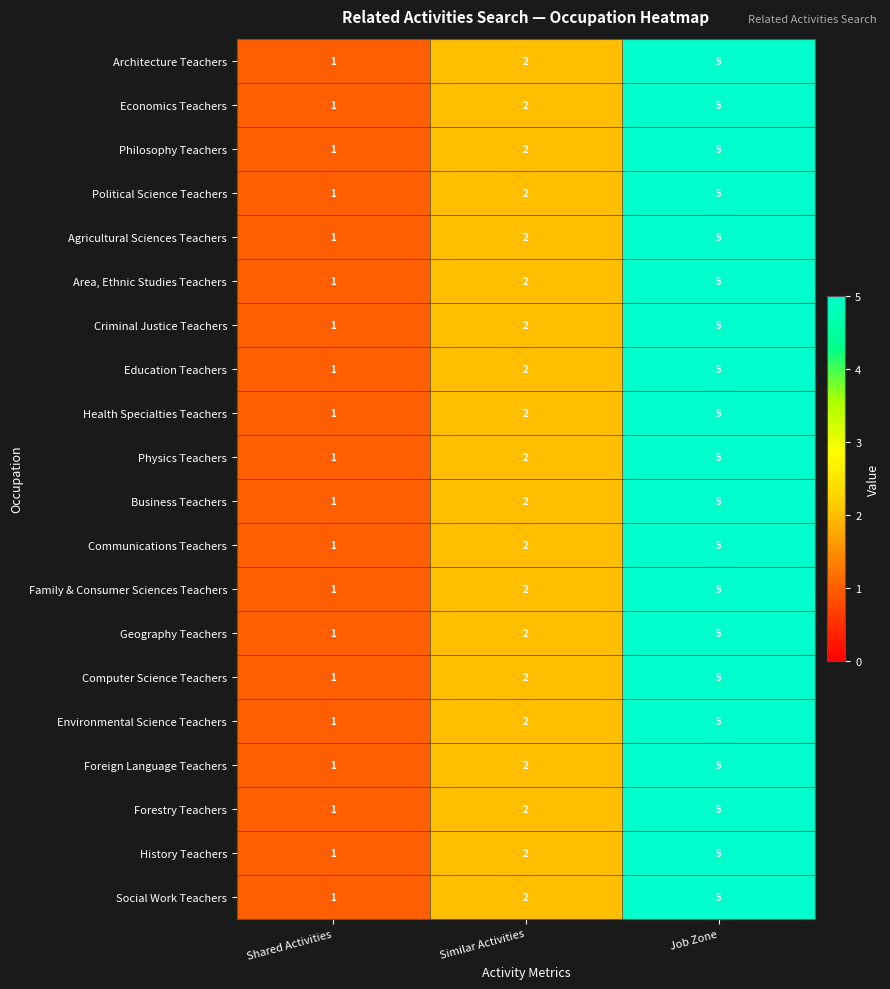

Which category has the lowest value in the Political Science Teachers series?

Shared Activities